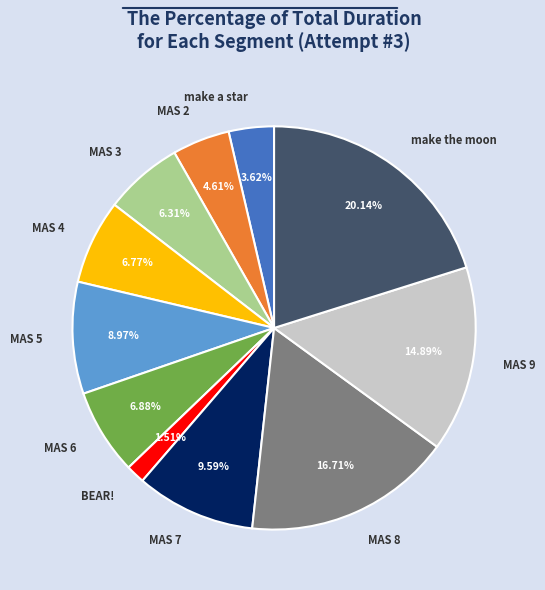

Count the number of slices in the pie.

11